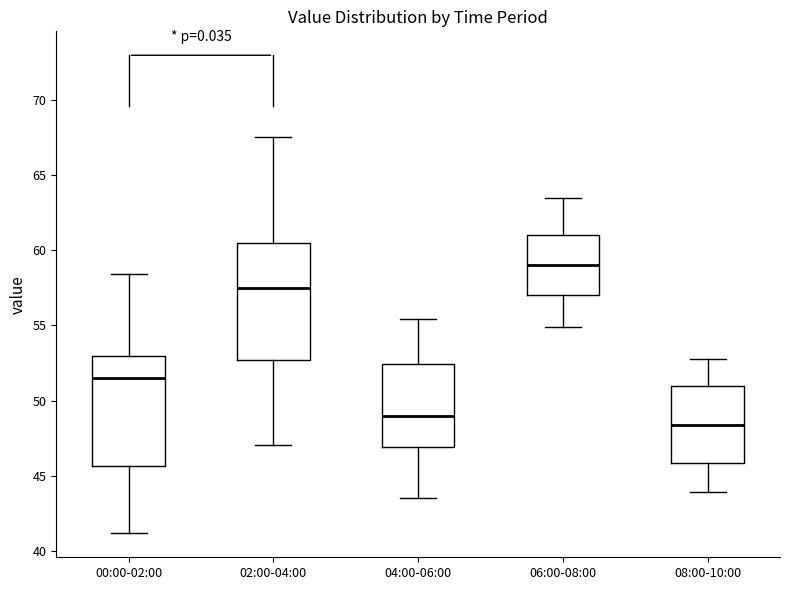

Where is the upper edge of the box for 02:00-04:00 on the y-axis? The values are not printed on the chart, so give them approximately, as read against the axis.

60.5